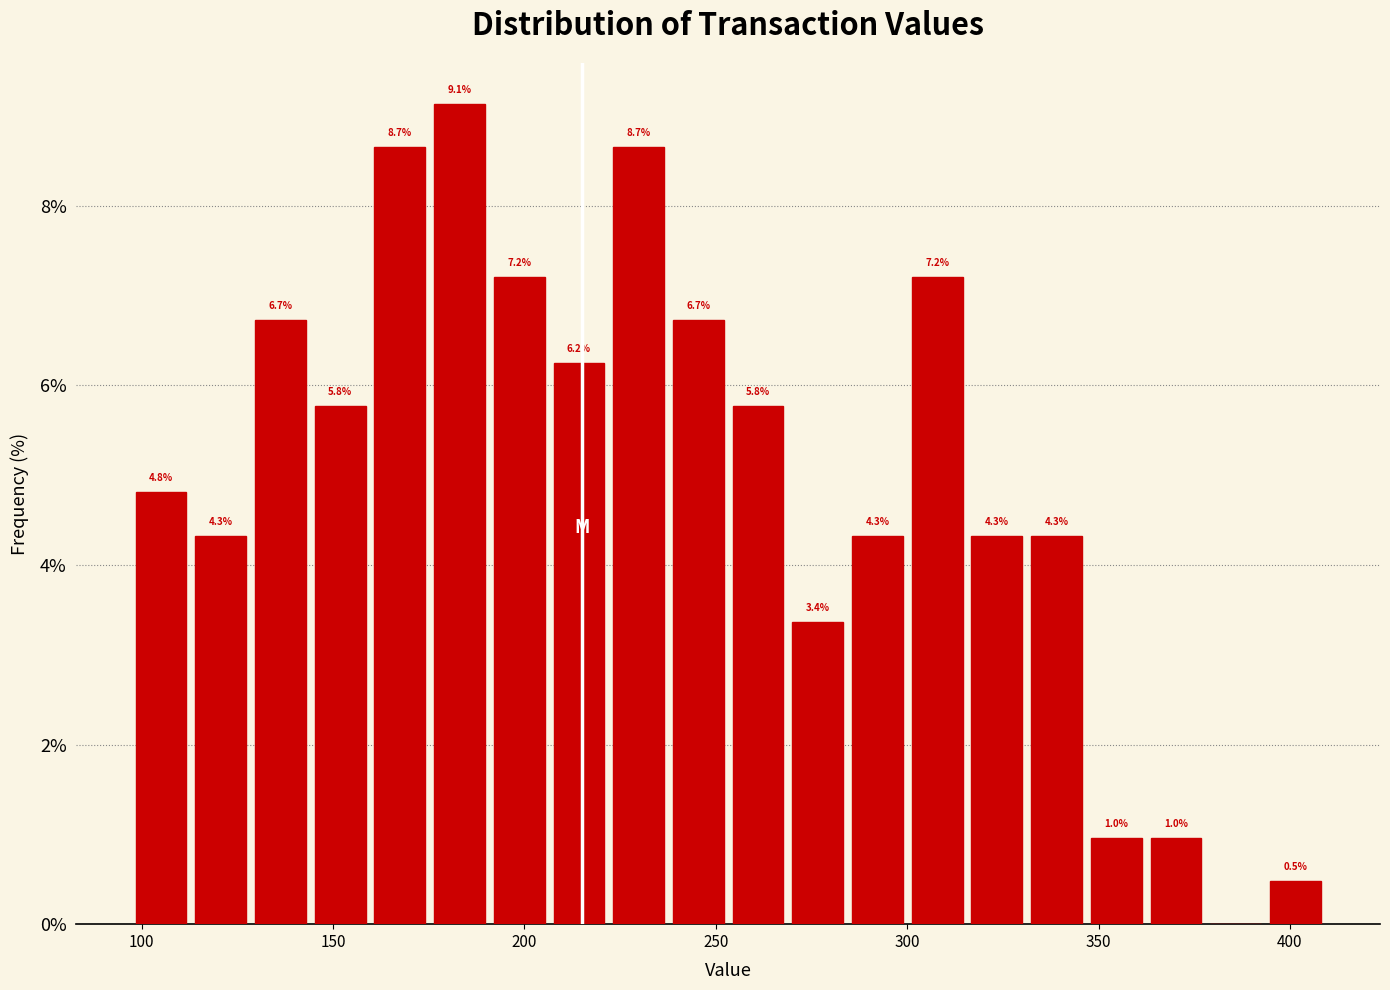

Around what value on the x-axis is the tallest bar? Give the approximate position of its centre, as read against the axis.

185